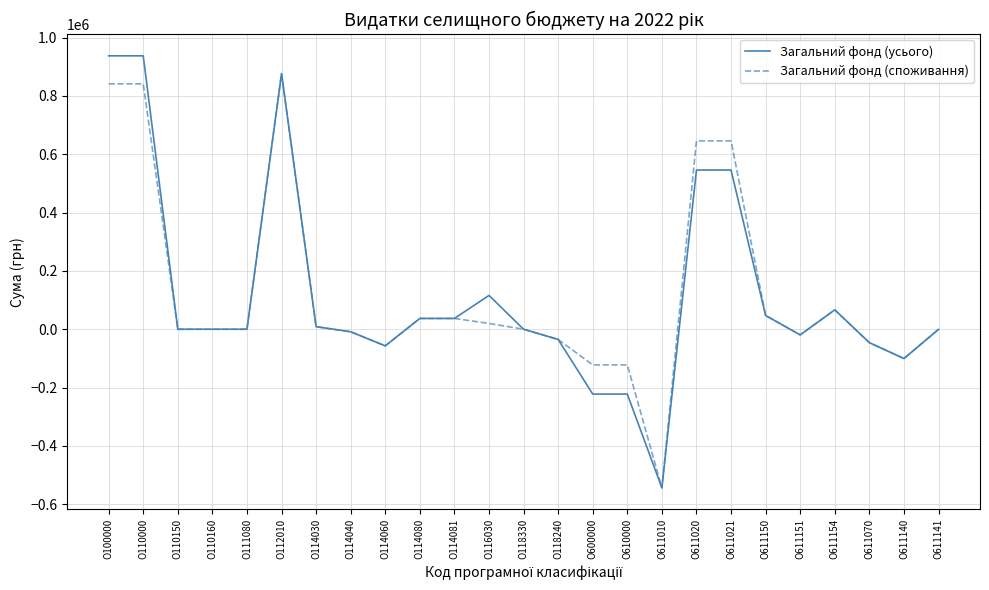

How many distinct data groups are displayed?

2